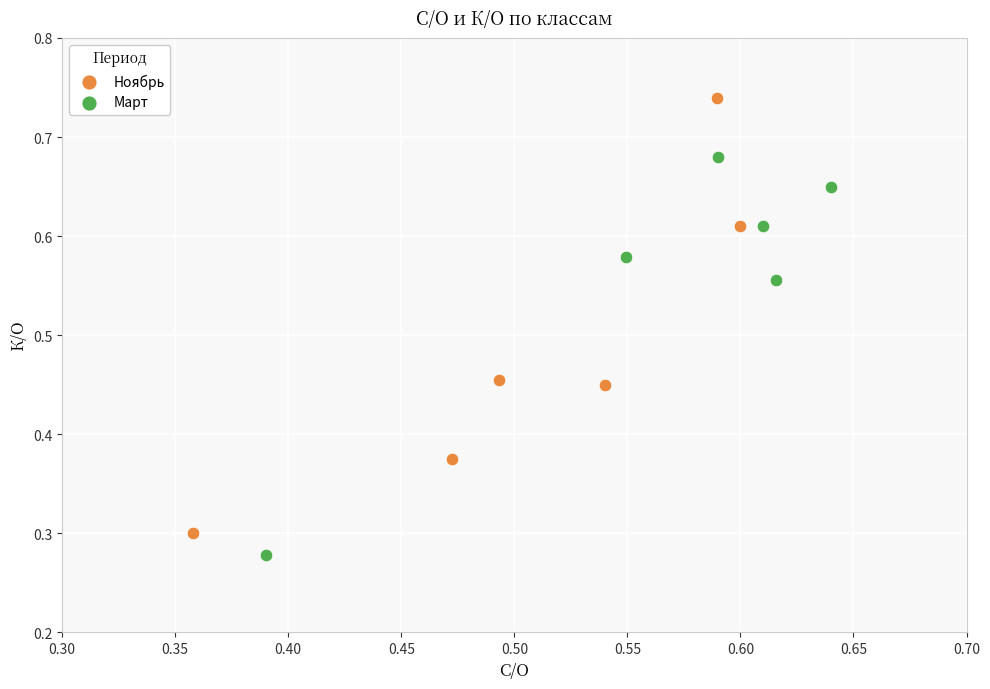

Which series has the widest spread of Y values?

Ноябрь